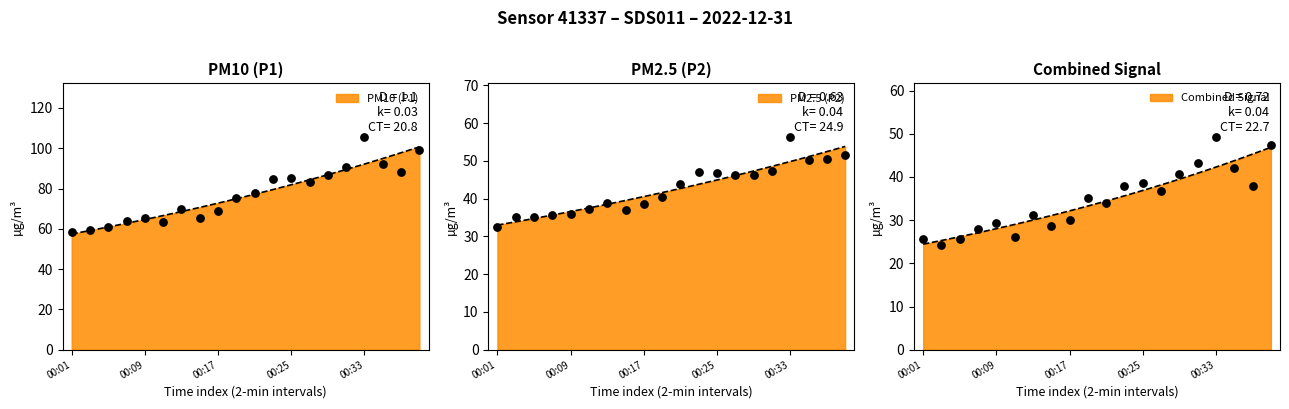

What is the total value across all series at 00:19?

115.9